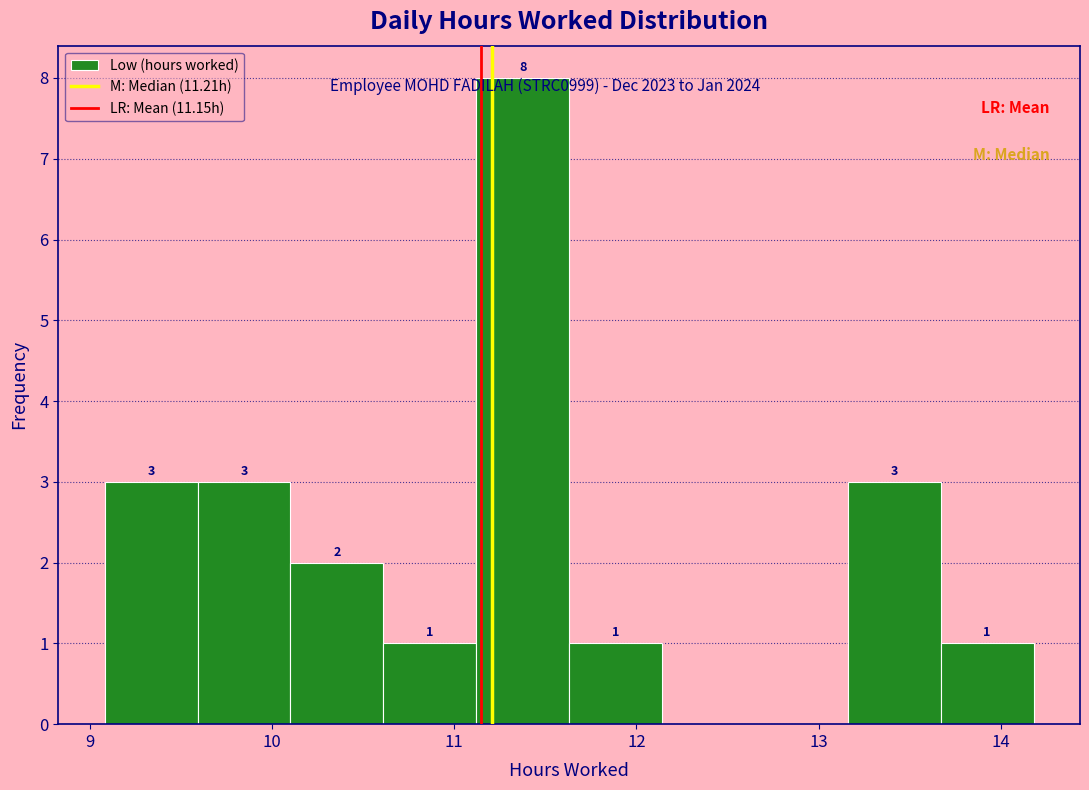

Which range on the x-axis has the tallest bar?

11.12 to 11.63